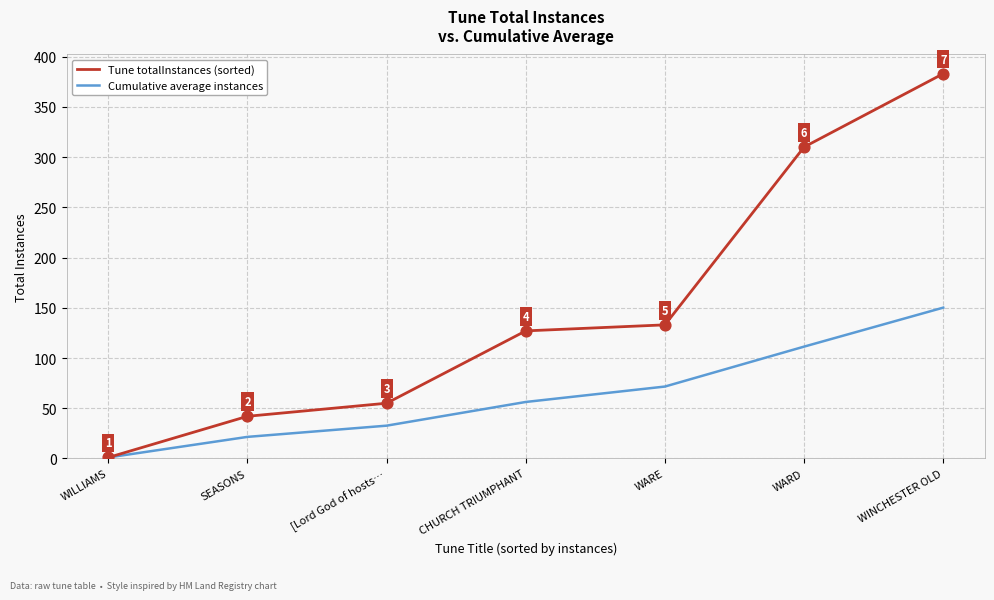

Is the value of Cumulative average instances at WINCHESTER OLD greater than the value of Tune totalInstances (sorted) at SEASONS?

Yes